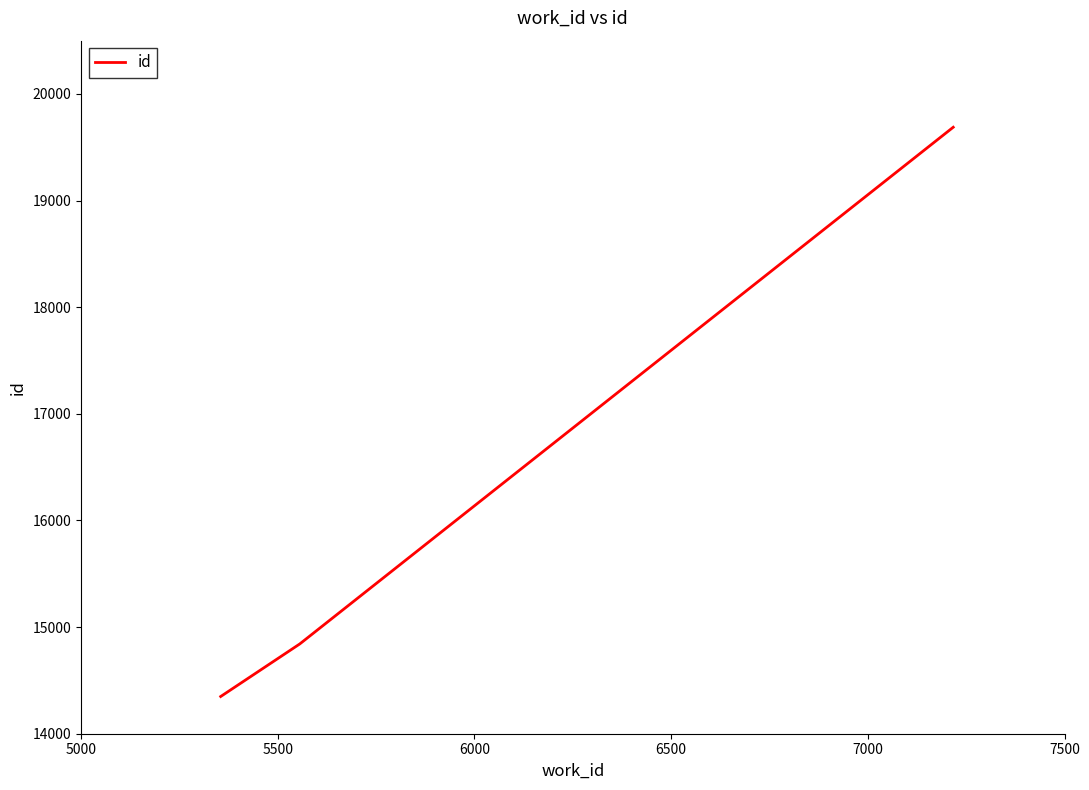

What is the difference between the maximum and second lowest values?

4846